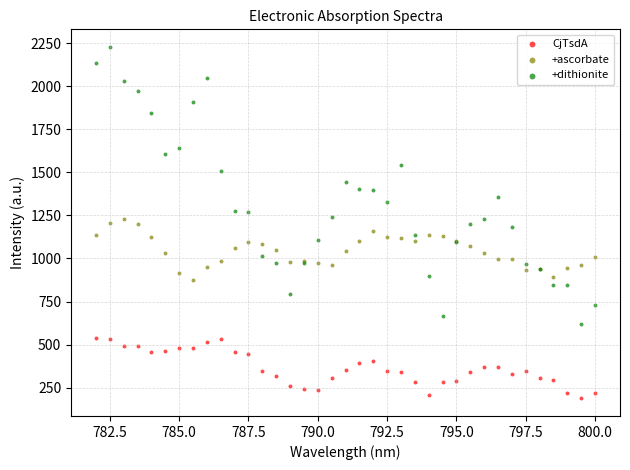

Which series has the widest spread of Y values?

+dithionite